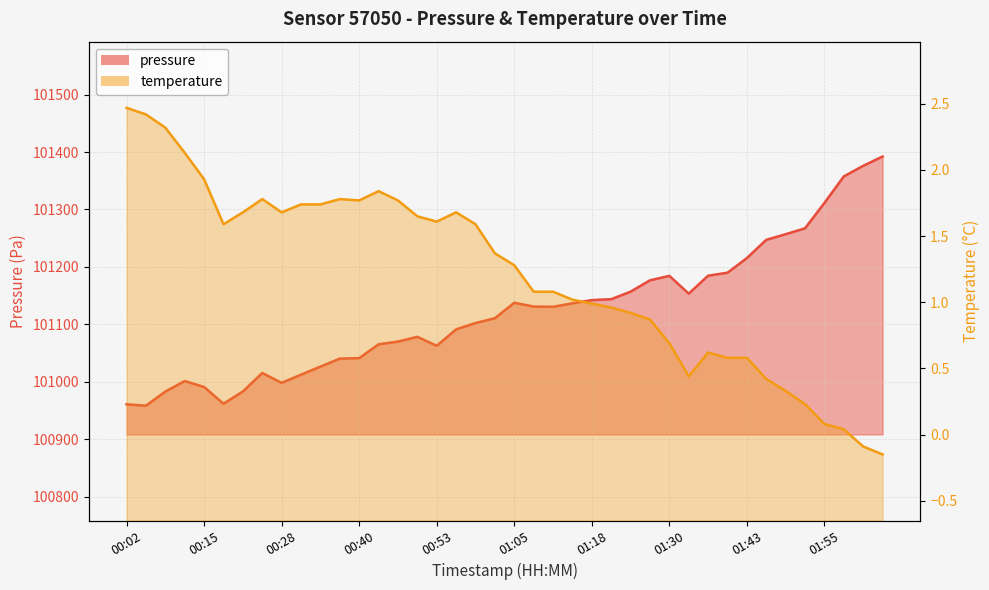

The pressure (line) series shows 49743.0 at 01:55. True or false?

False